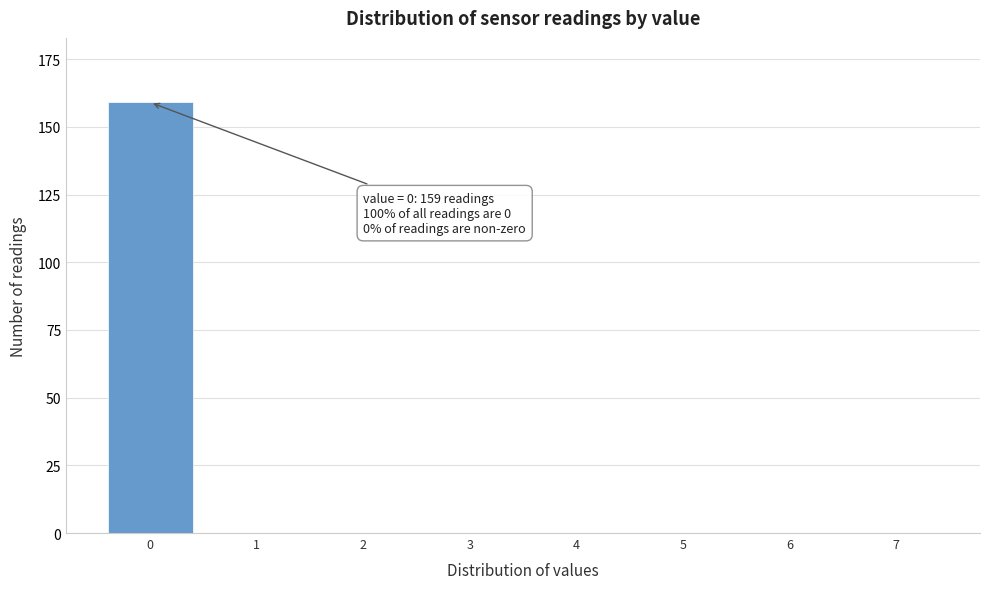

Reading left to right, transcribe all the data shown in this chart.

0=159	1=0	2=0	3=0	4=0	5=0	6=0	7=0